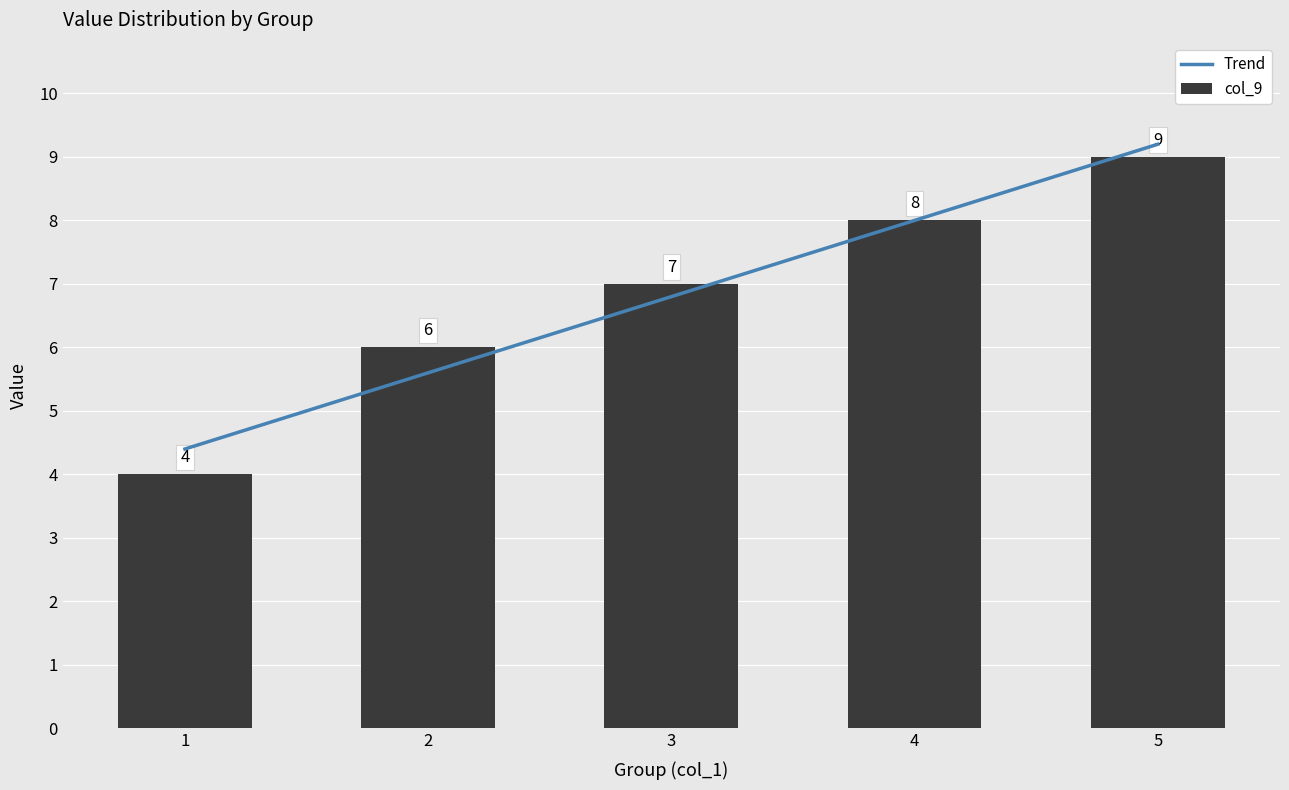

Rank the series by their maximum value, from lowest to highest.

col_9, Trend